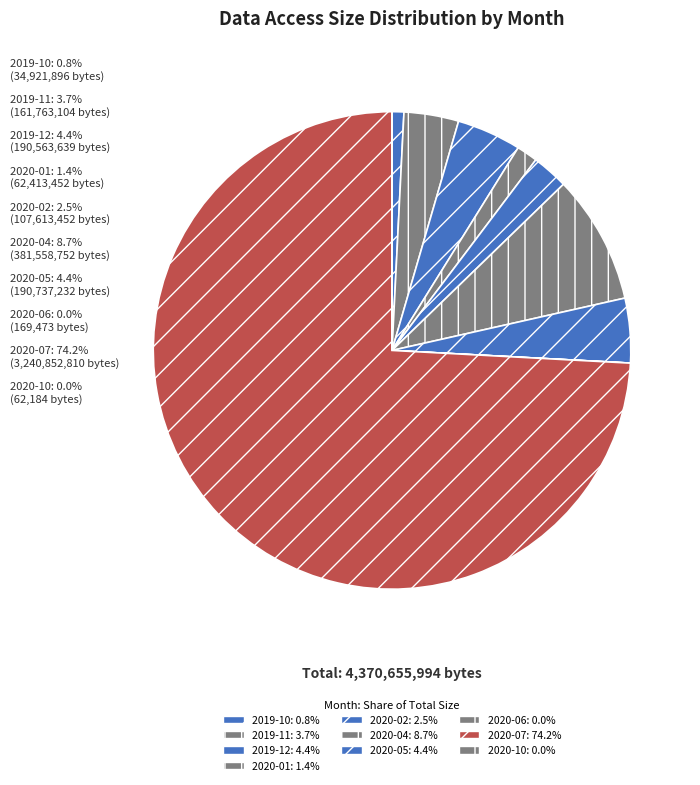

What percentage is NOT represented by 2020-06?

100.0%